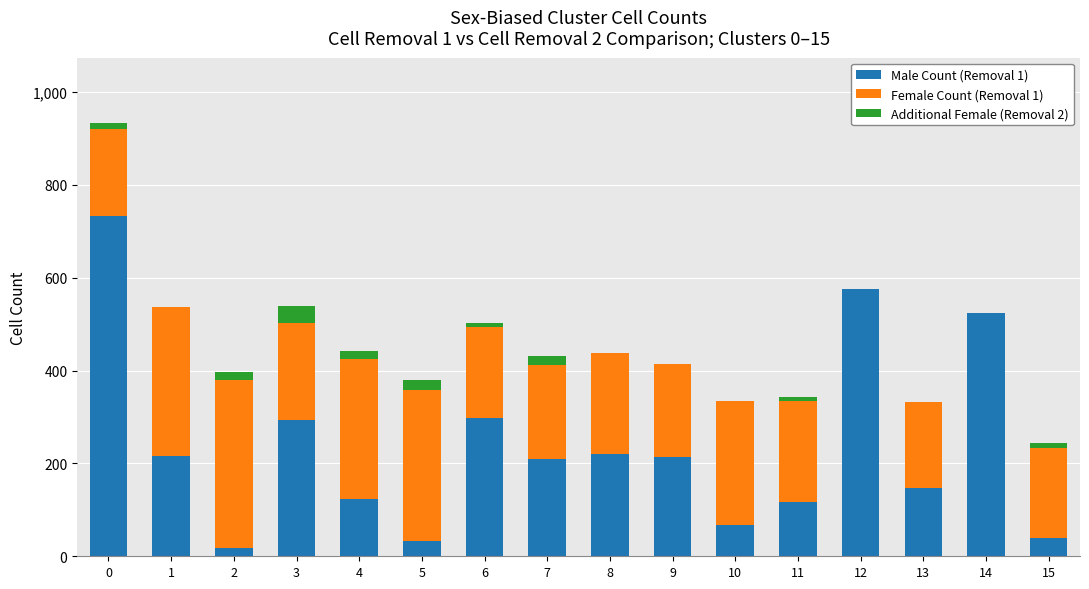

What is the value of the Male Count (Removal 1) bar at the 9th from the left?

220